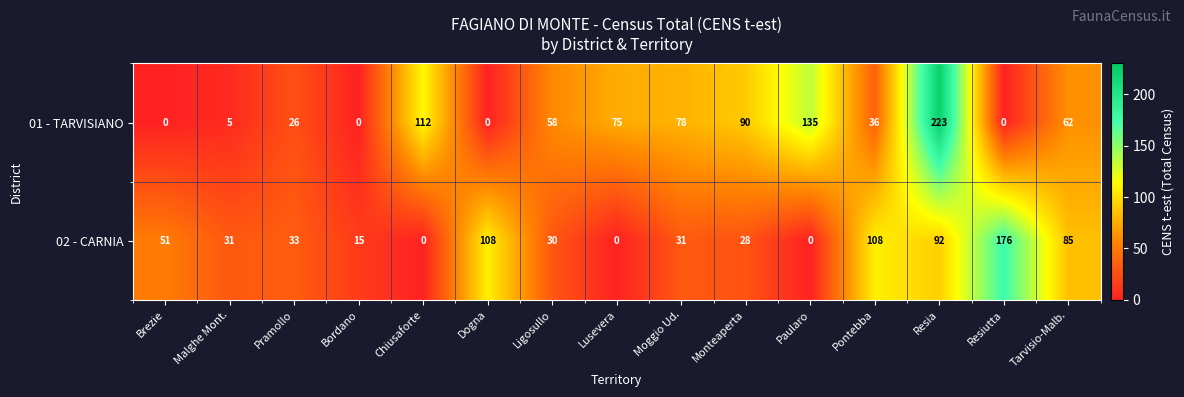

How many data points does each series have?

15